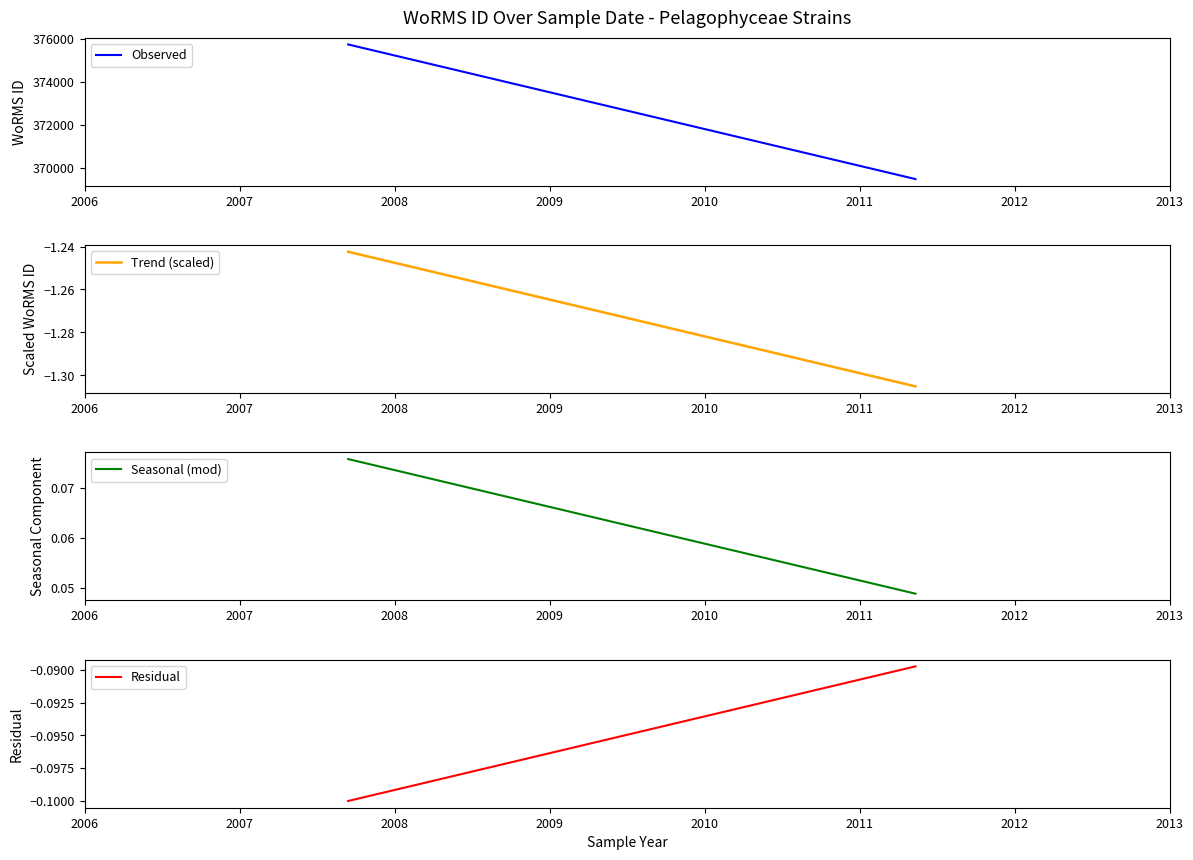

At how many categories does at least one series exceed 82684?

2